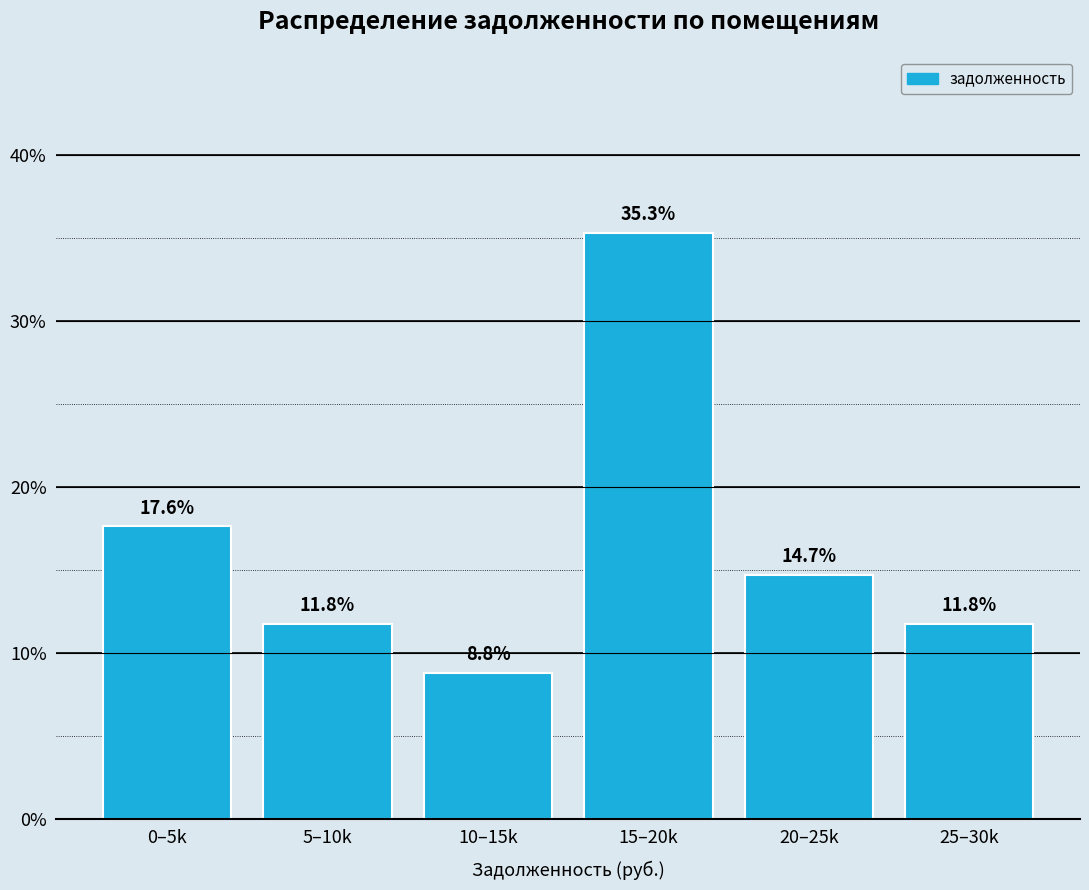

Reading left to right, extract all data points from this chart.

17.6	11.8	8.8	35.3	14.7	11.8